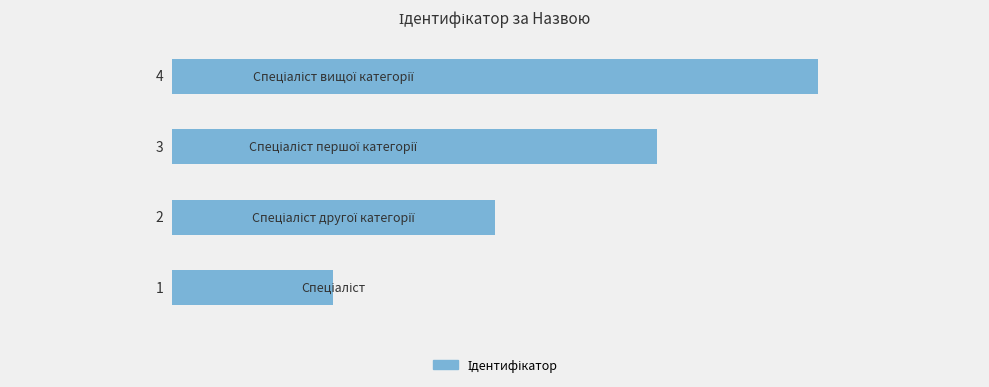

How many values are between 2 and 4?

3